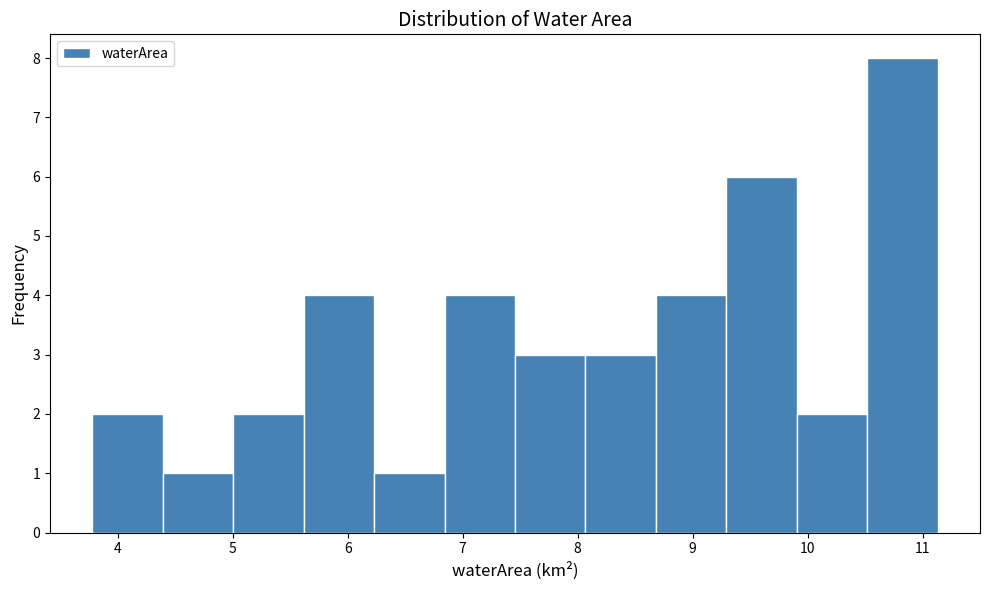

Reading left to right, list every bar in this chart as the range it spans on the x-axis followed by its height. Neither the bar edges nor the heights are printed on the chart, so give them approximately, as read against the axes.

3.8 to 4.4: 2
4.4 to 5.0: 1
5.0 to 5.6: 2
5.6 to 6.2: 4
6.2 to 6.8: 1
6.8 to 7.5: 4
7.5 to 8.1: 3
8.1 to 8.7: 3
8.7 to 9.3: 4
9.3 to 9.9: 6
9.9 to 10.5: 2
10.5 to 11.1: 8